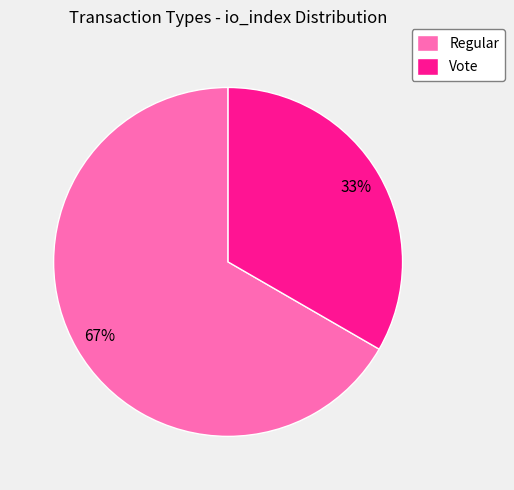

Rank the categories by value from lowest to highest.

Vote, Regular